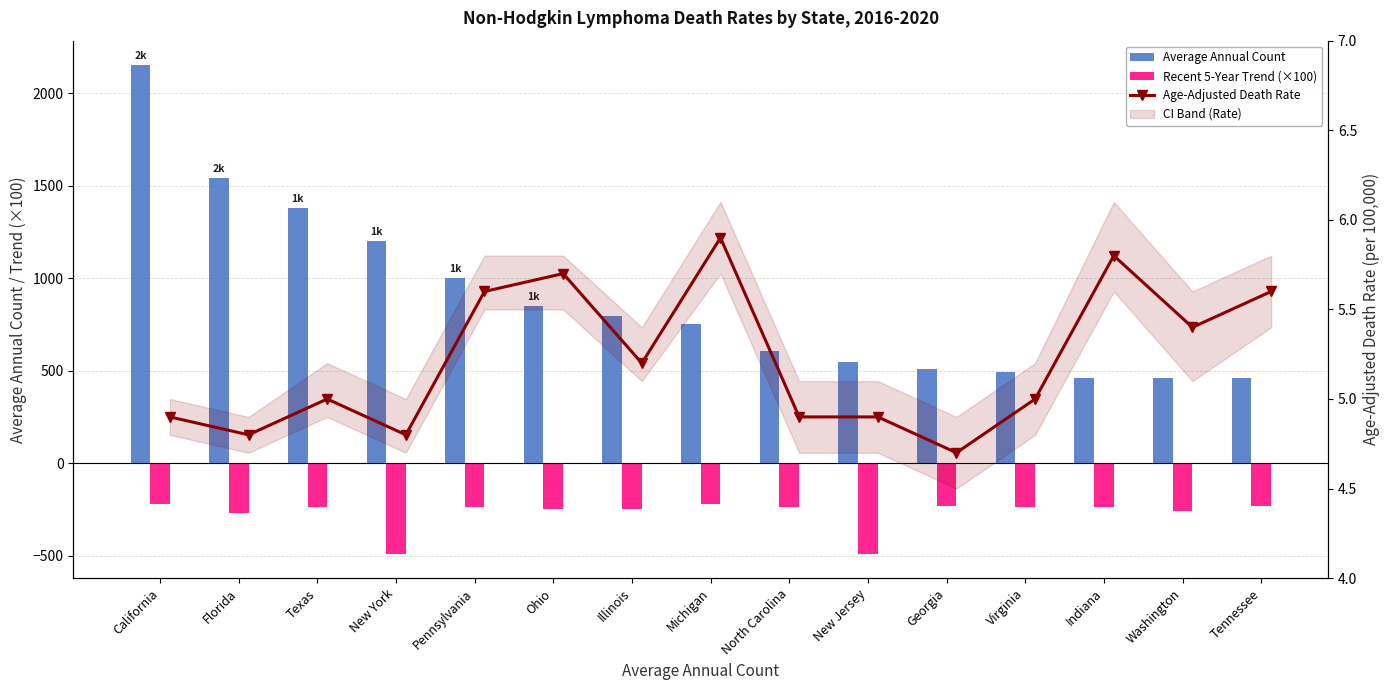

What is the total value across all series at Michigan?

539.9